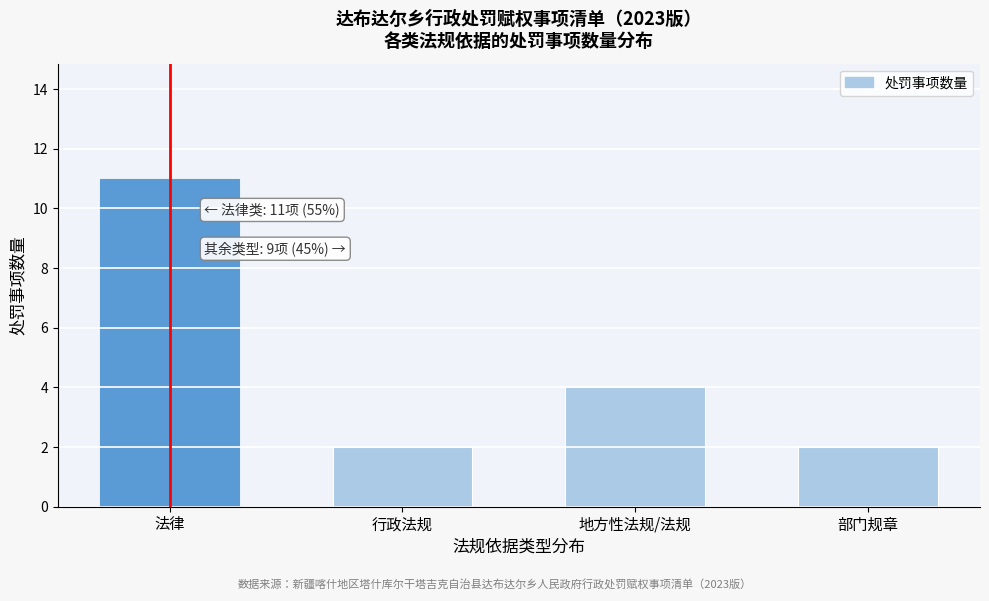

Reading left to right, what are all the values shown in this chart?

法律=11	行政法规=2	地方性法规/法规=4	部门规章=2